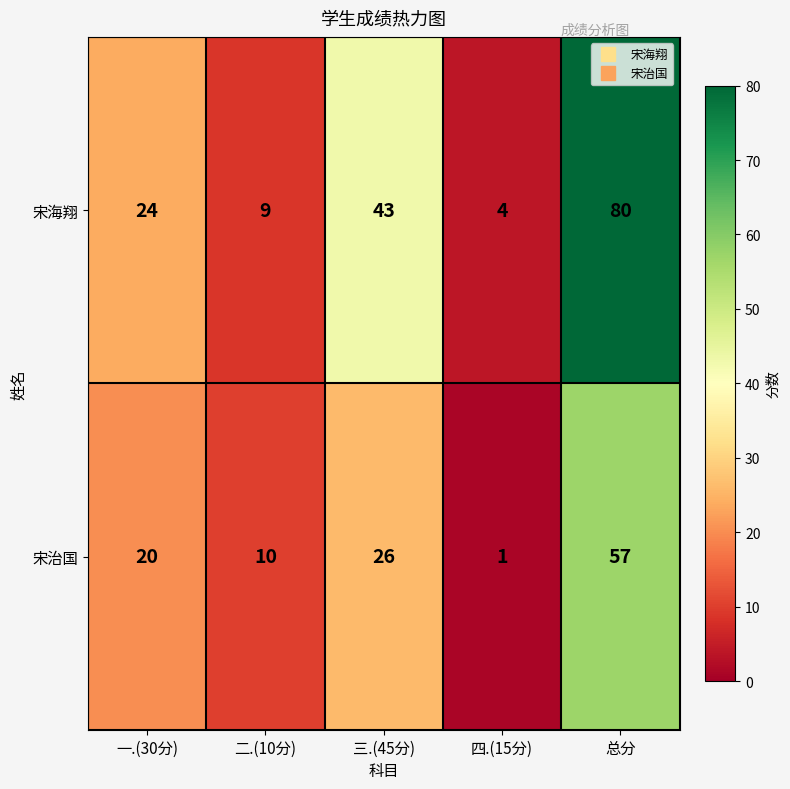

Is it true that 宋治国 equals 1 at 四.(15分)?

True